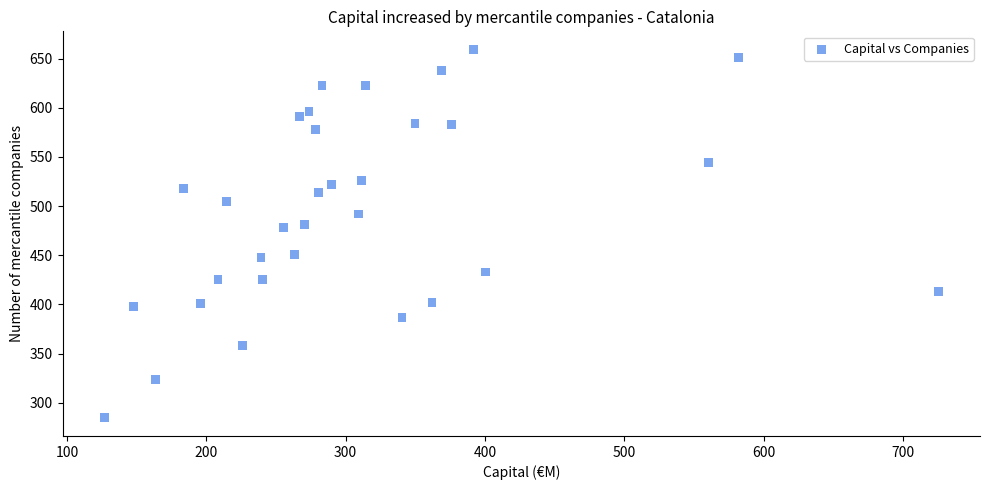

What is the range of Y values (max minus min)?

374